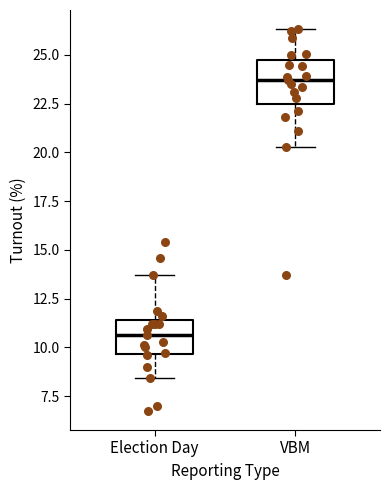

Reading left to right, read every box against the y-axis: the position of its median line, the range the box covers, and the ends of its whiskers. The values are not printed on the chart, so give them approximately, as read against the axis.

Election Day: median 10.5, box 9.5 to 11.5, whiskers 8.5 to 13.5
VBM: median 23.5, box 22.5 to 24.5, whiskers 20.5 to 26.5